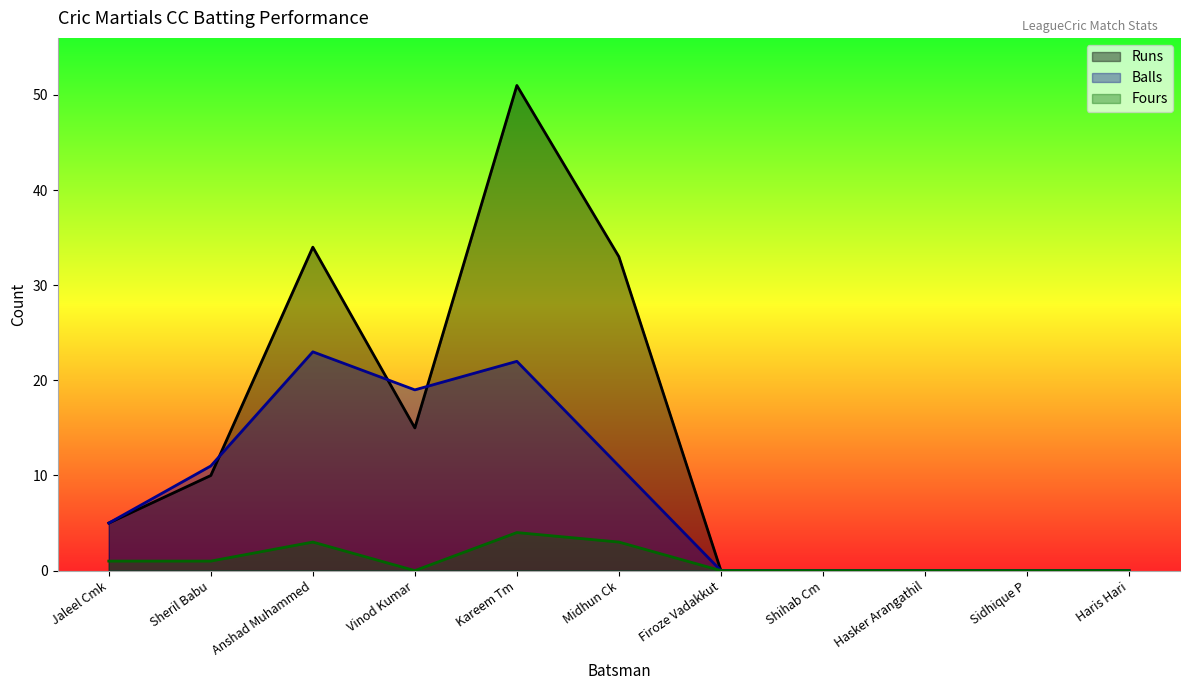

True or false: Fours and Runs cross at least once.

False